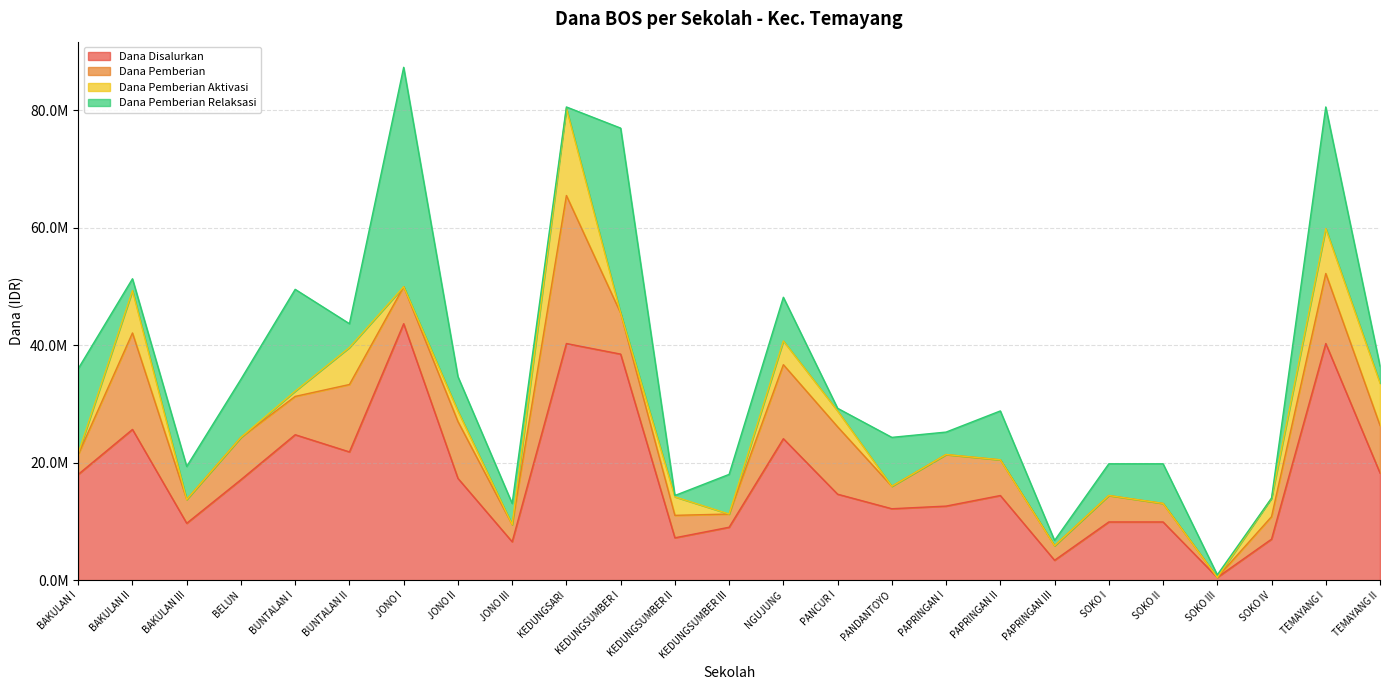

What are all the series names shown in the legend?

Dana Disalurkan, Dana Pemberian, Dana Pemberian Aktivasi, Dana Pemberian Relaksasi